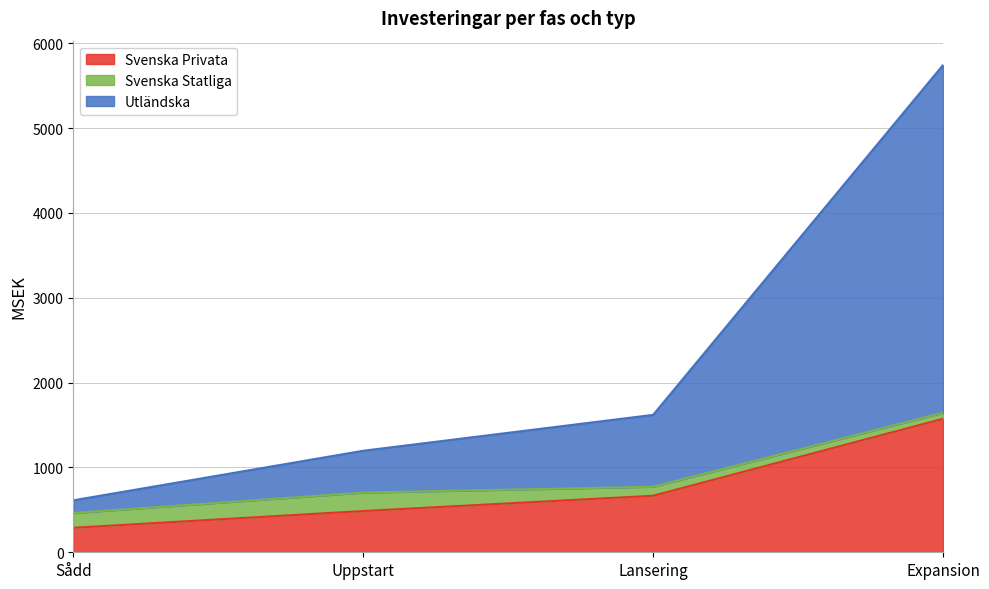

Does the chart have visible grid lines?

Yes